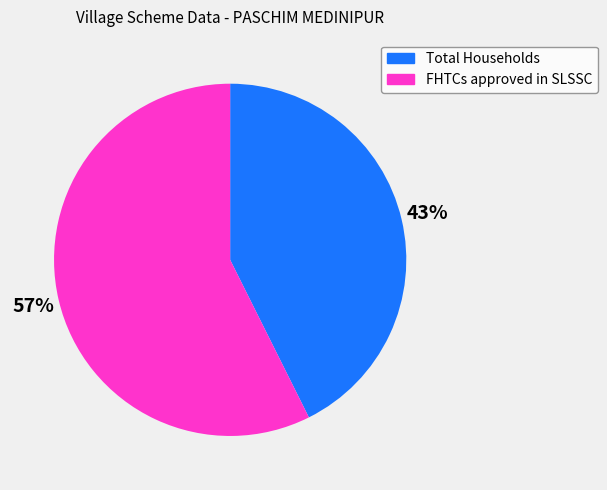

Does any single category account for the majority?

Yes